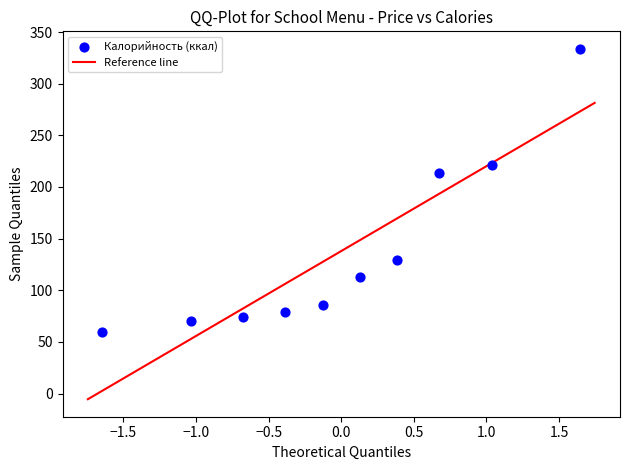

What is the average Y value?

138.0